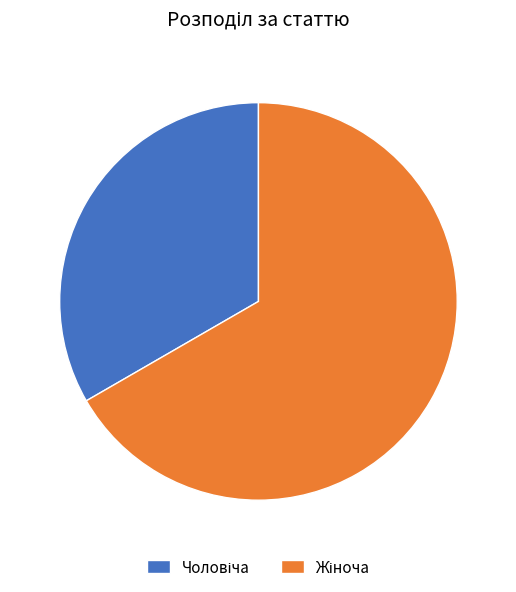

Is Жіноча the majority of the pie?

Yes